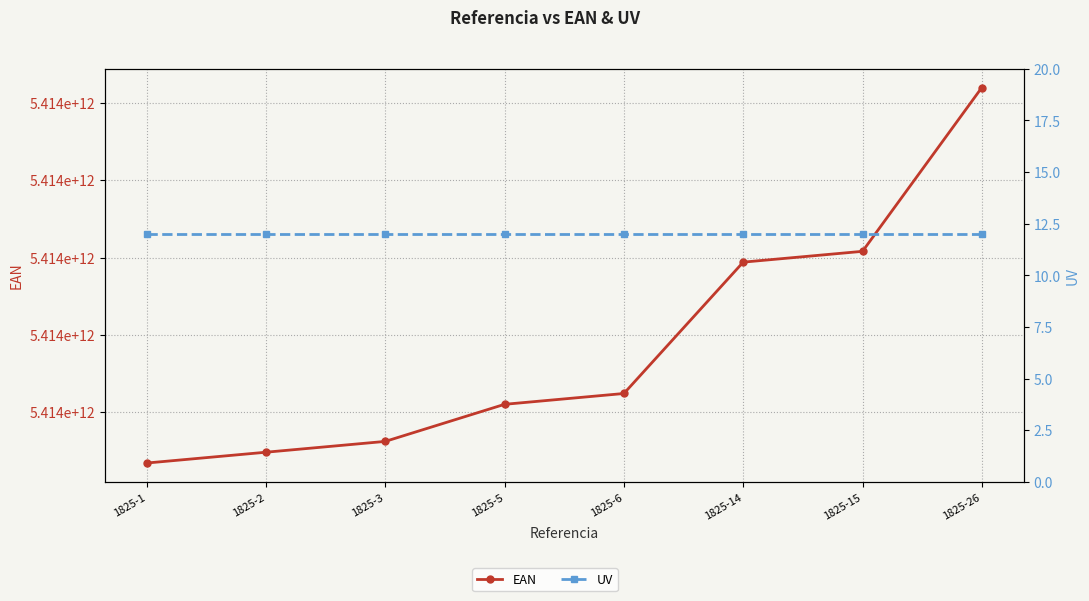

The EAN series shows 5413521825154 at 1825-15. True or false?

True